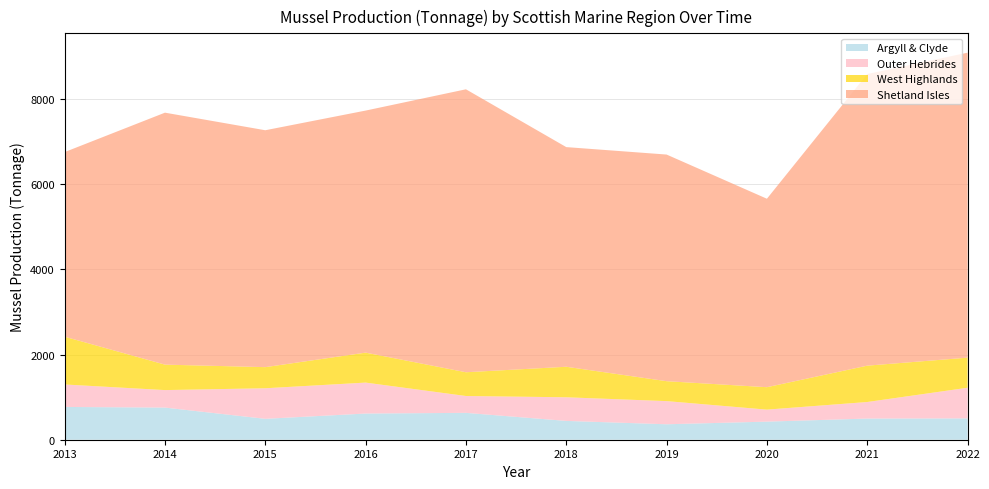

Reading left to right, transcribe all the data shown in this chart.

Argyll & Clyde: 2013=770	2014=755	2015=491	2016=615	2017=631	2018=442	2019=363	2020=425	2021=497	2022=501
Outer Hebrides: 2013=528	2014=411	2015=718	2016=727	2017=396	2018=555	2019=544	2020=282	2021=389	2022=720
West Highlands: 2013=1122	2014=598	2015=496	2016=704	2017=558	2018=717	2019=468	2020=527	2021=854	2022=707
Shetland Isles: 2013=4337	2014=5919	2015=5565	2016=5686	2017=6647	2018=5160	2019=5324	2020=4427	2021=6850	2022=7164